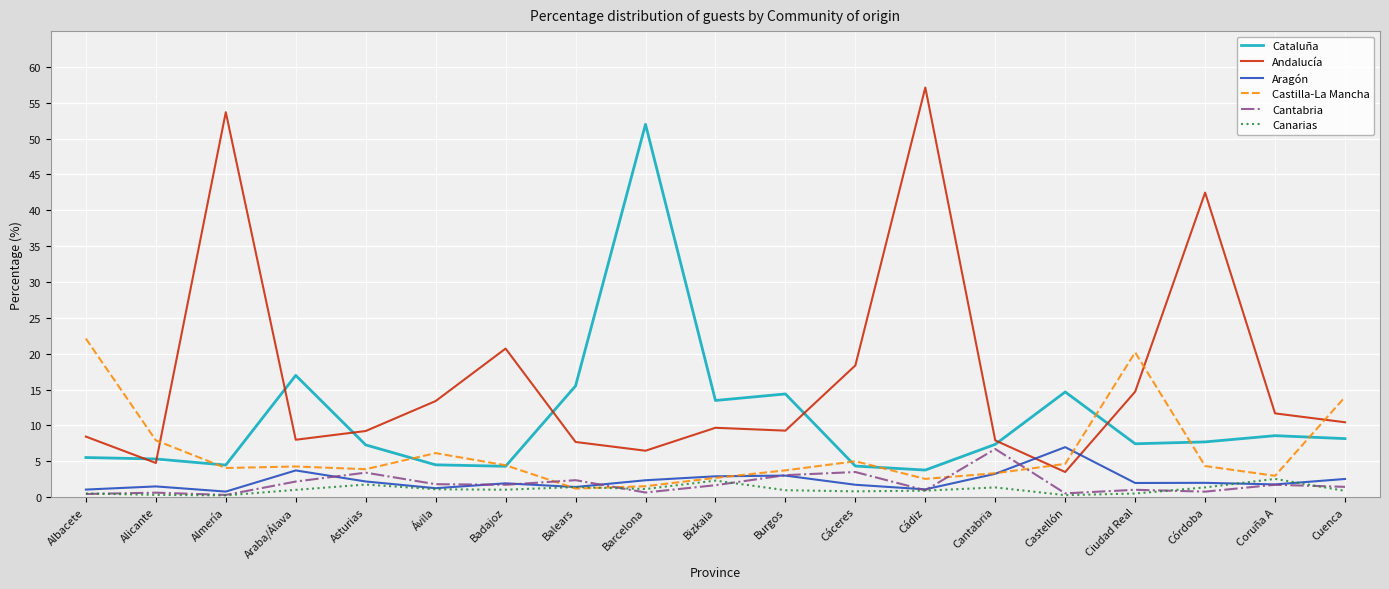

Where is Cataluña nearest to the value 27?

Araba/Álava